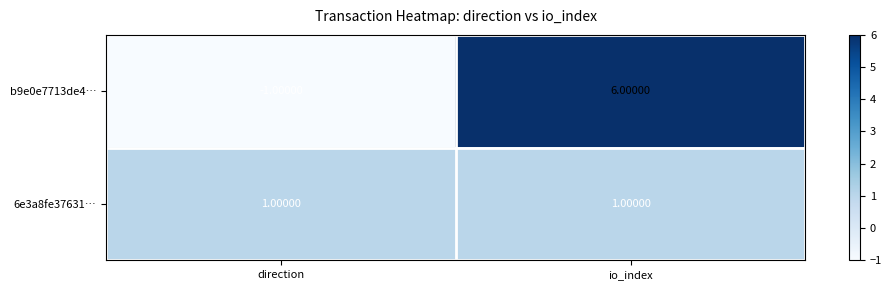

Which label corresponds to the largest value in the chart?

io_index